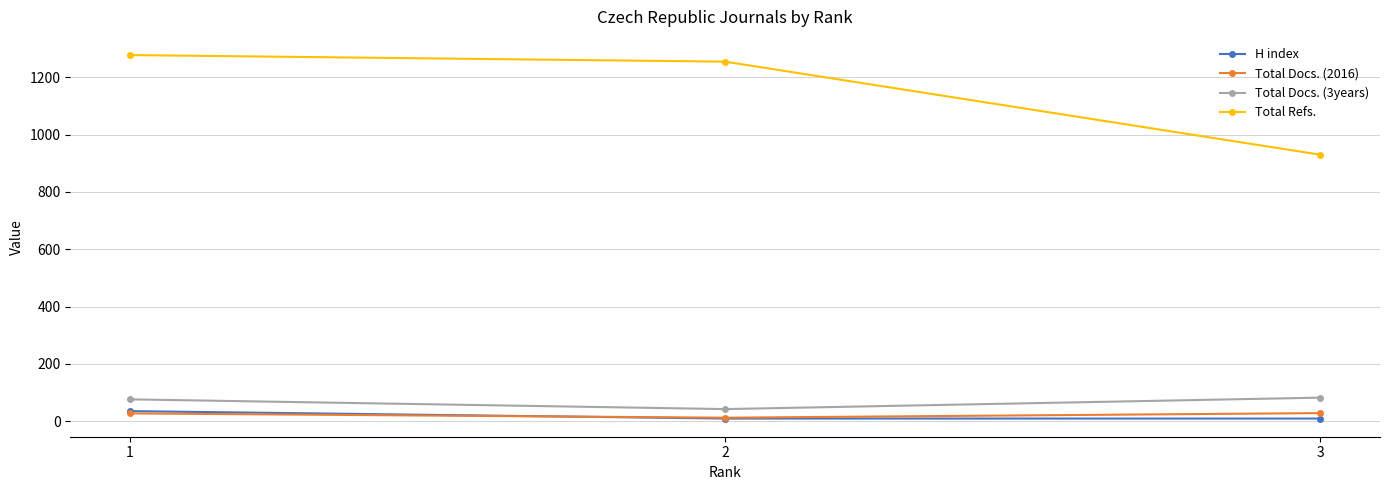

How many lines are shown in the chart?

4